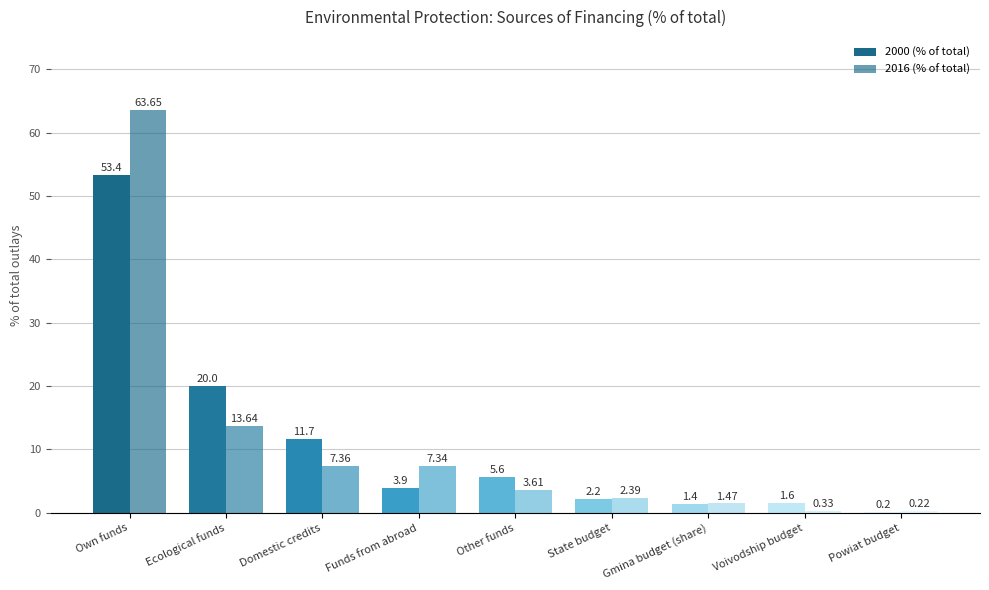

At which category does the chart reach its minimum across all series?

Powiat budget